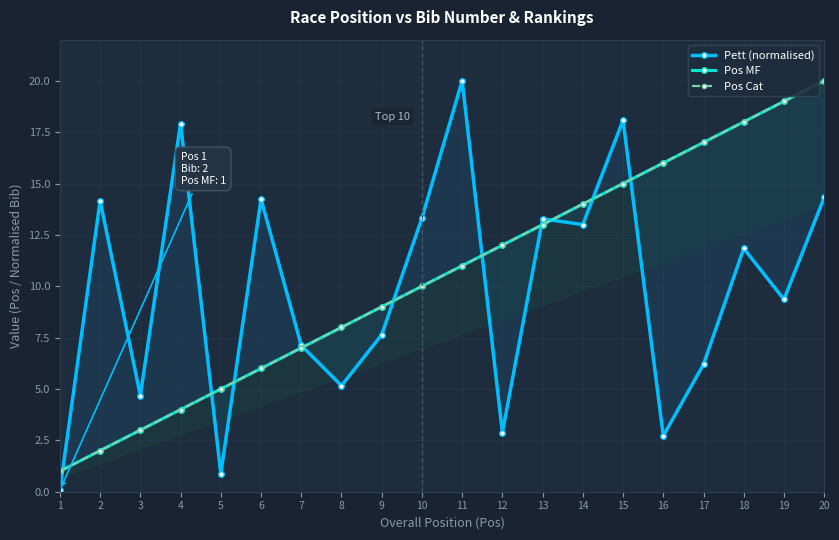

In Pett (normalised), how many points are lower than both neighbors (excluding endpoints)?

7